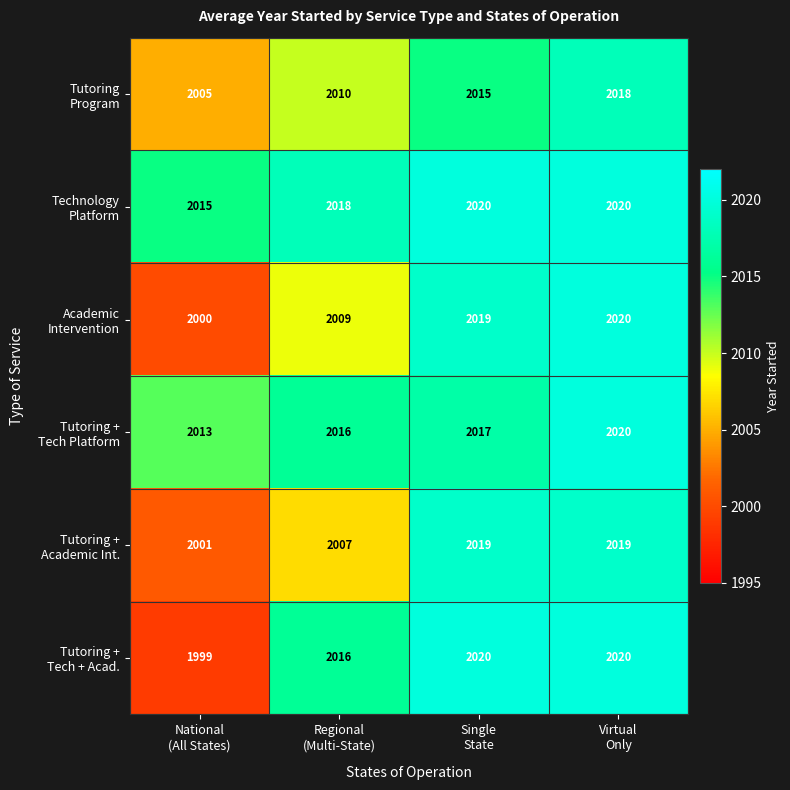

What is the maximum value shown in the chart?

2020